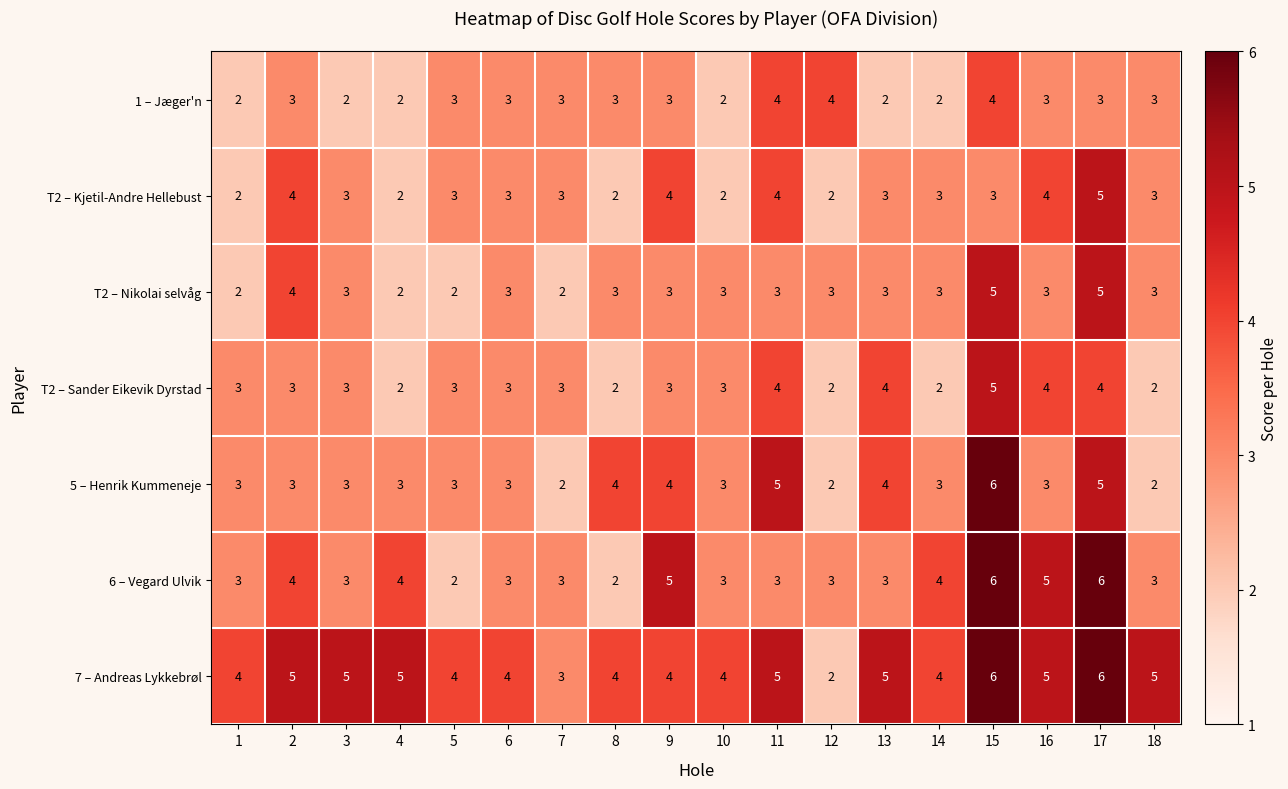

What is the sum of the T2 – Nikolai selvåg values at 6 and 5?

5